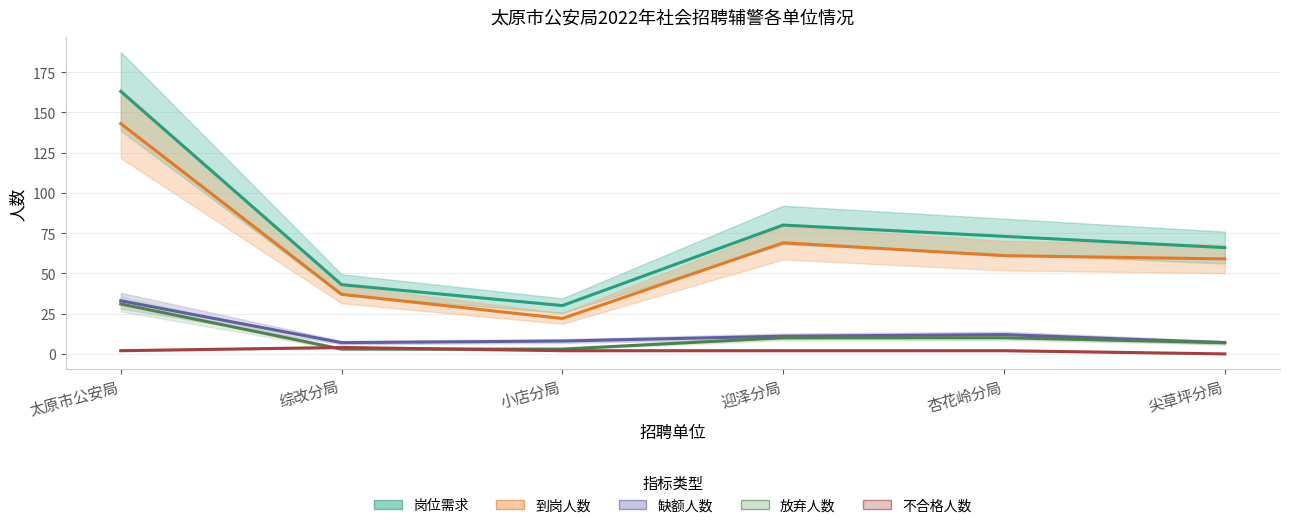

Does the chart have visible grid lines?

Yes